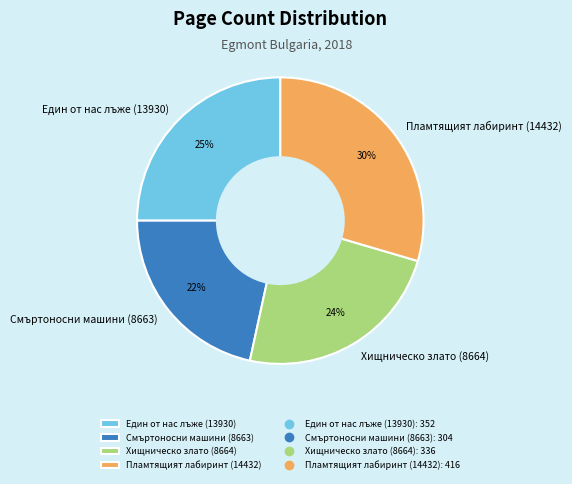

To the nearest percent, what is the difference between the largest and smallest slice percentages?

8%